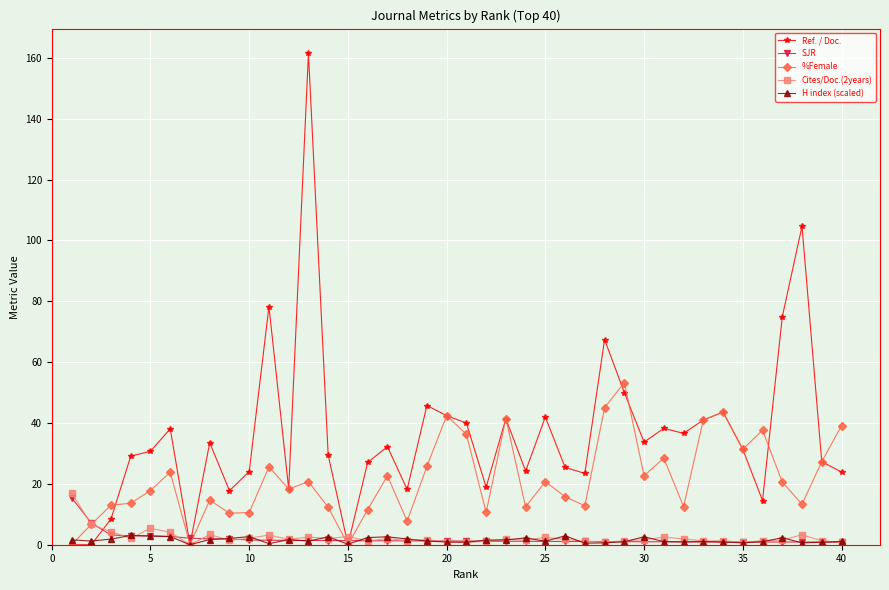

True or false: Ref. / Doc. has more than 1 points higher than both neighbors.

True